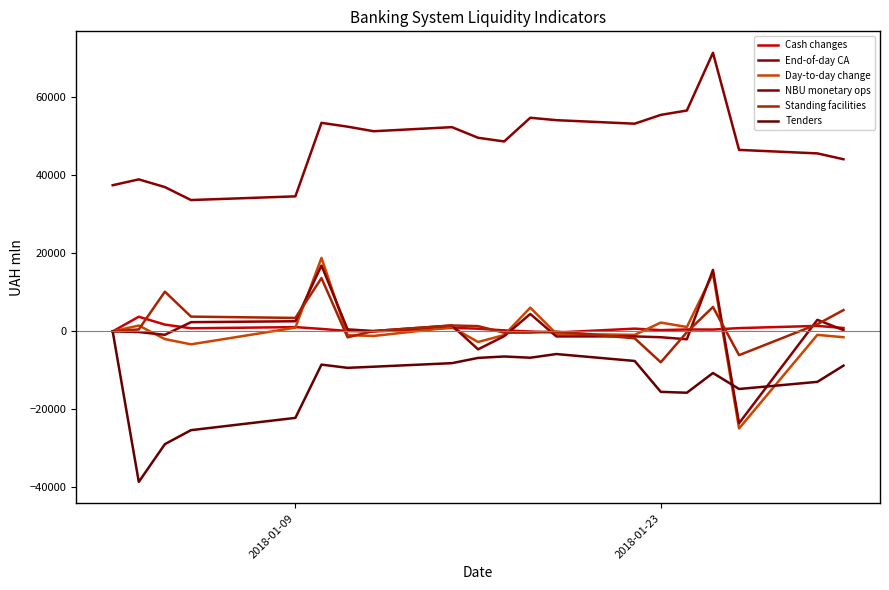

How many lines are shown in the chart?

6